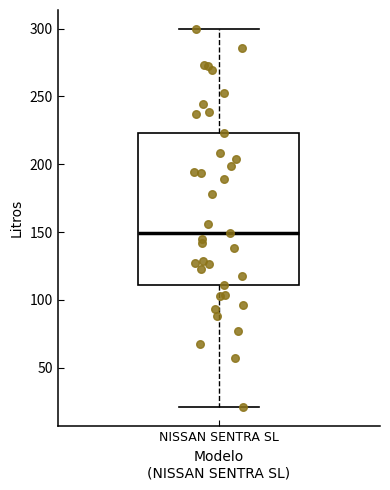

Transcribe this box plot: give where the median line is, the range the box spans, and where the two whiskers end, as read against the y-axis. The values are not printed on the chart, so give them approximately, as read against the axis.

median 150, box 110 to 225, whiskers 20 to 300